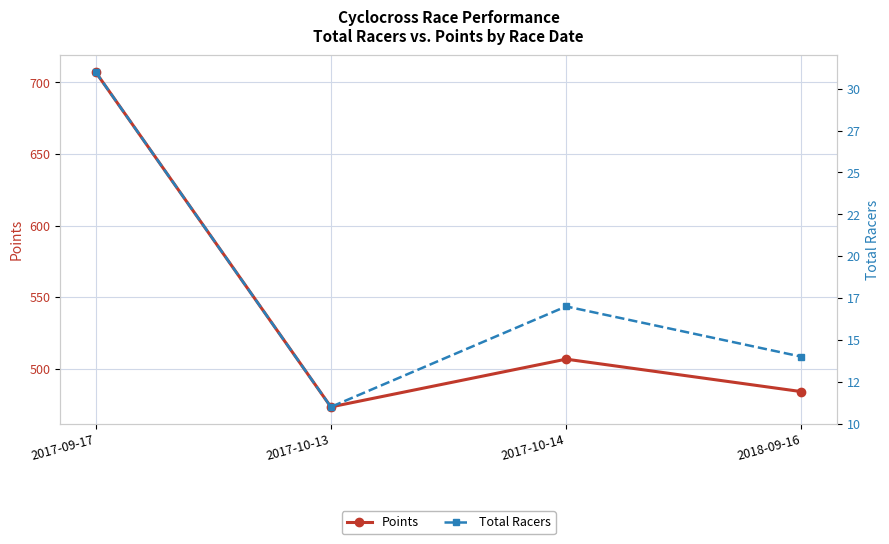

Which series has the largest total across all categories?

Points